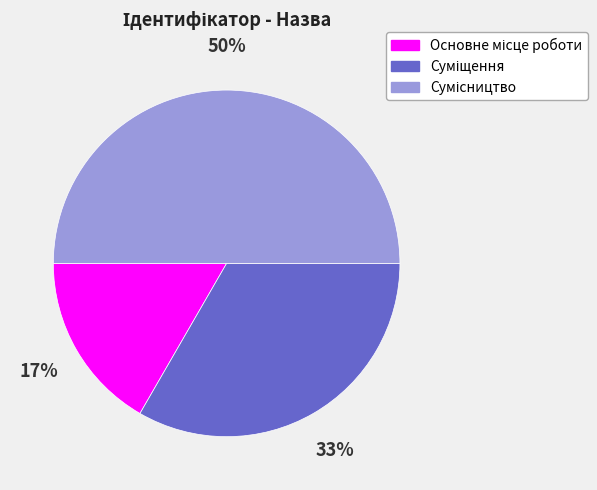

To the nearest percent, what is the difference between the largest and smallest slice percentages?

33%